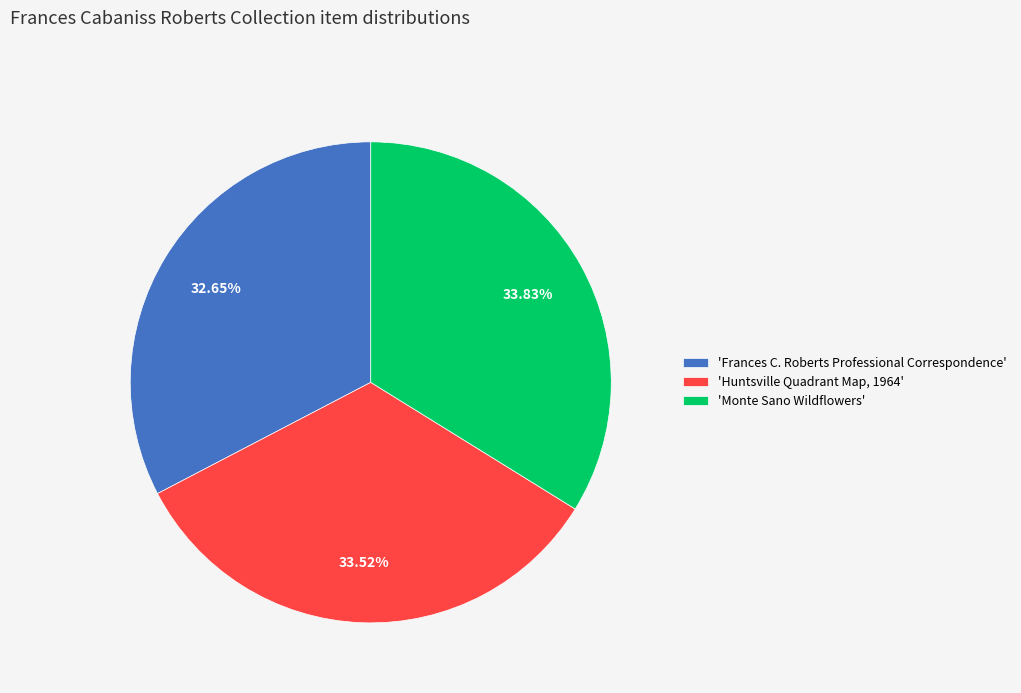

To the nearest percent, what is the difference between the largest and smallest slice percentages?

1%